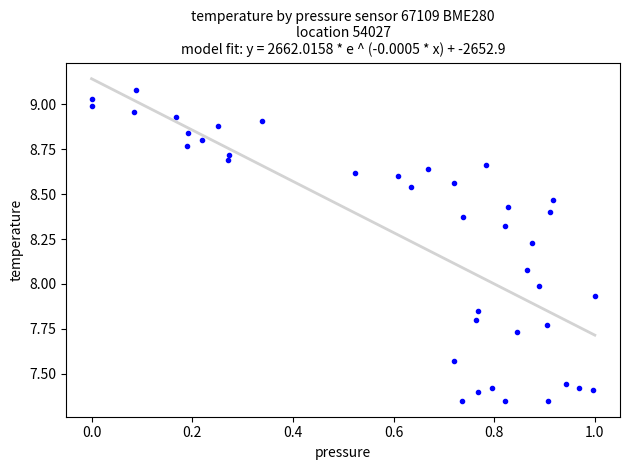

What is the range of Y values (max minus min)?

1.7